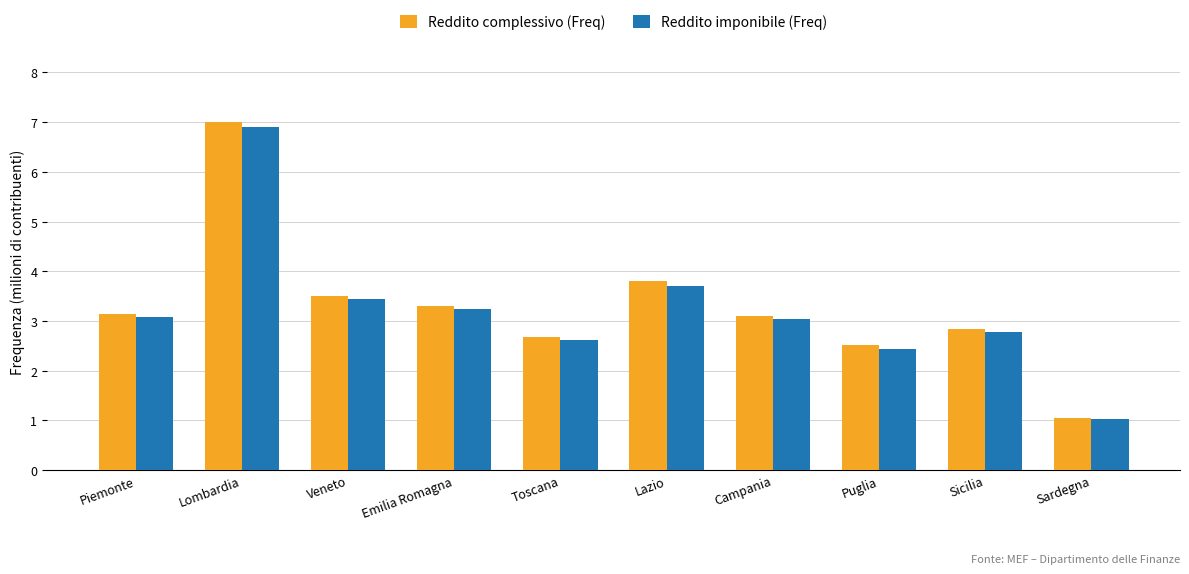

What are all the series names shown in the legend?

Reddito complessivo (Freq), Reddito imponibile (Freq)